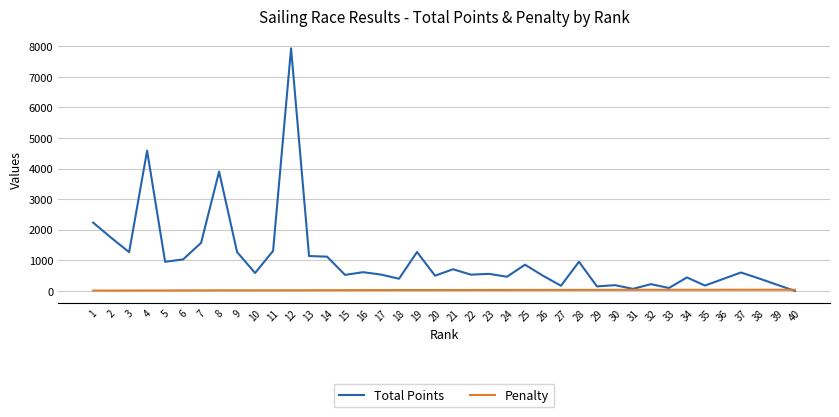

What is the greatest value displayed?

7933.0